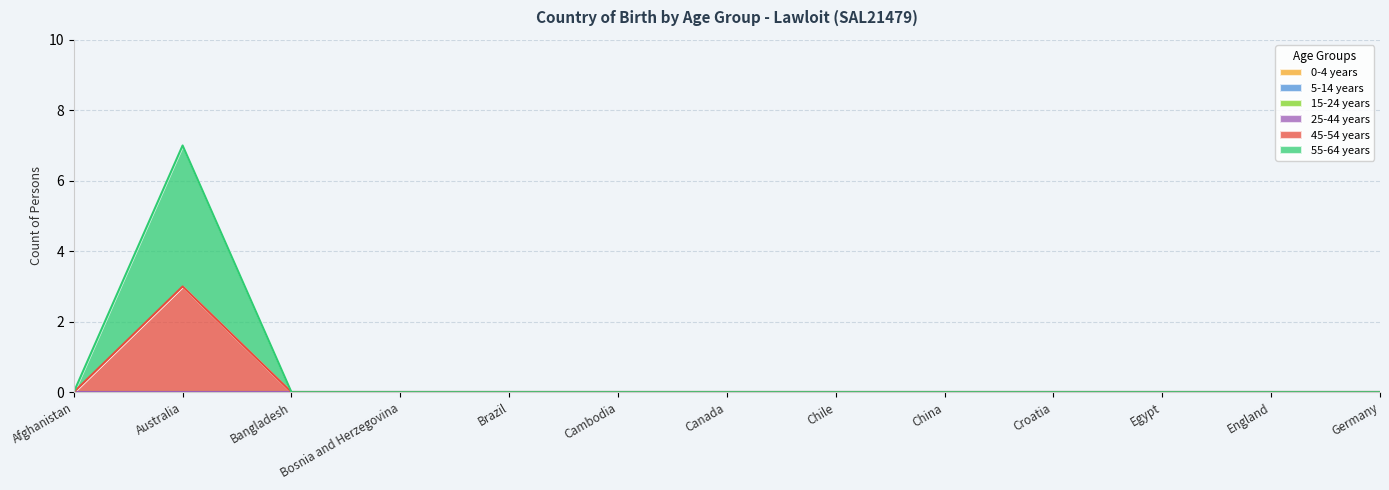

True or false: 25-44 years and 5-14 years cross at least once.

False